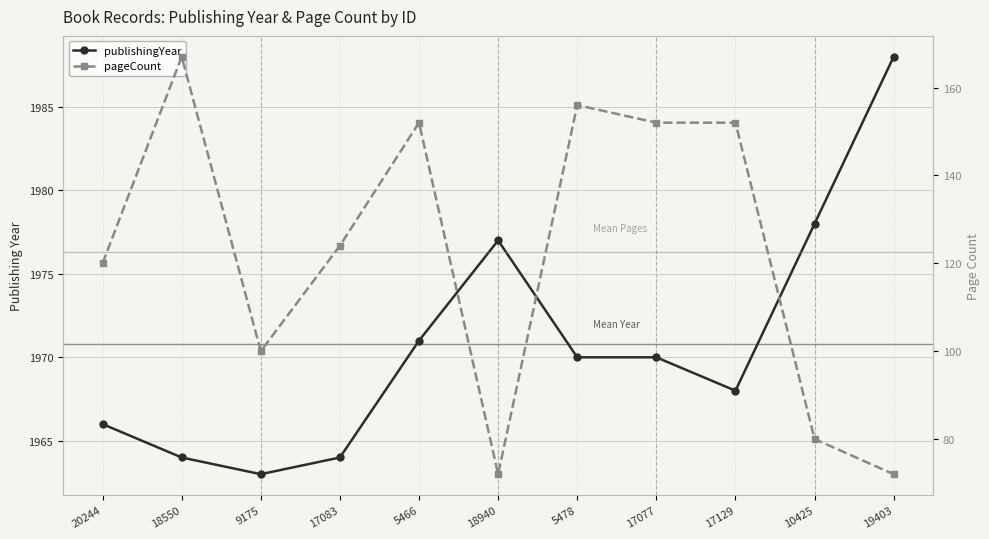

Where is pageCount nearest to the value 119?

20244